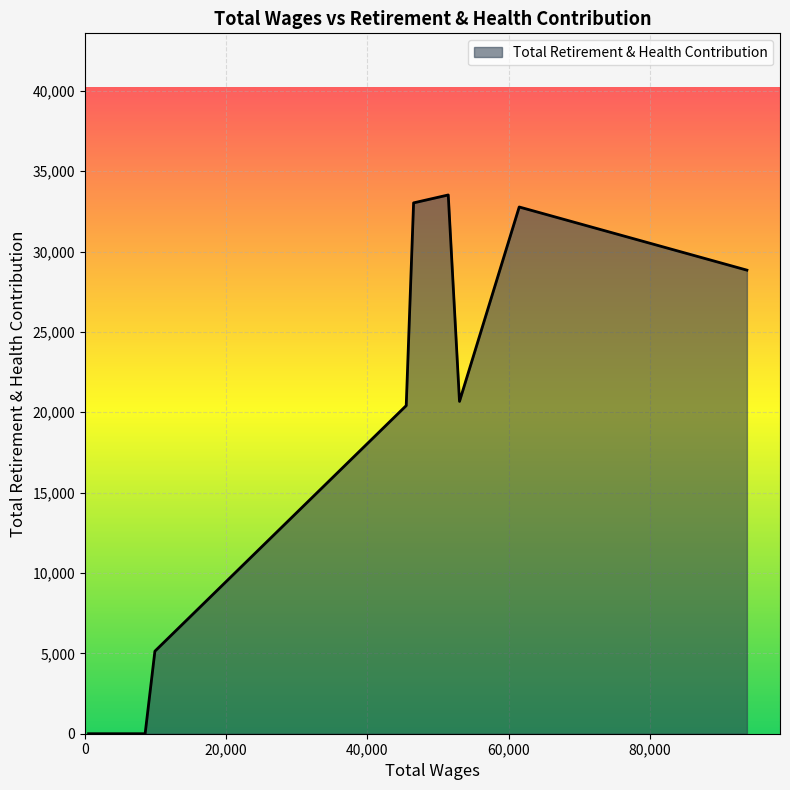

What is the difference between the maximum and minimum values?

33518